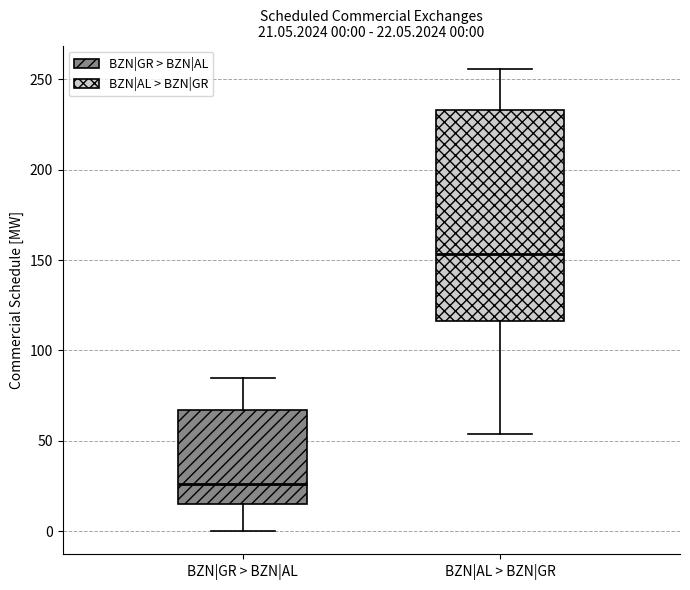

Which box's median line is the highest?

BZN|AL > BZN|GR